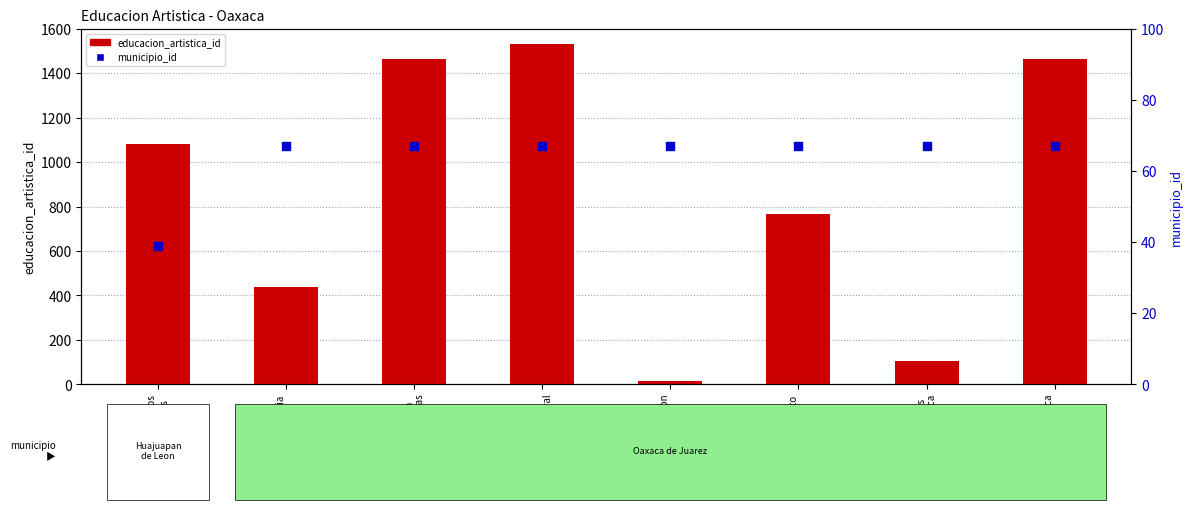

Which series contains the highest Y value?

educacion_artistica_id